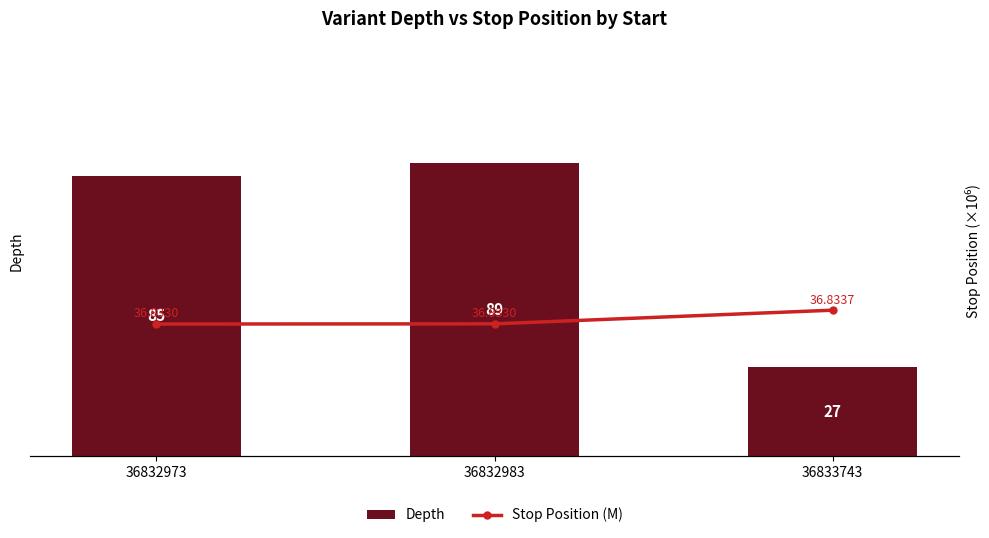

Which has a higher value, 36832983 or 36833743?

36832983